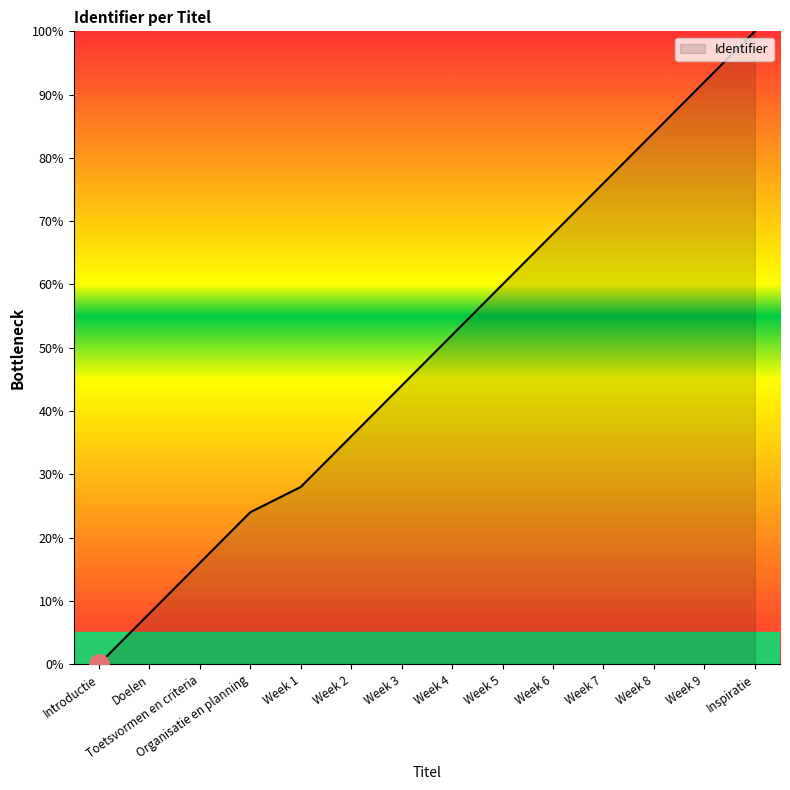

Reading left to right, transcribe all the data shown in this chart.

Introductie=0.0	Doelen=8.0	Toetsvormen en criteria=16.0	Organisatie en planning=24.0	Week 1=28.0	Week 2=36.0	Week 3=44.0	Week 4=52.0	Week 5=60.0	Week 6=68.0	Week 7=76.0	Week 8=84.0	Week 9=92.0	Inspiratie=100.0